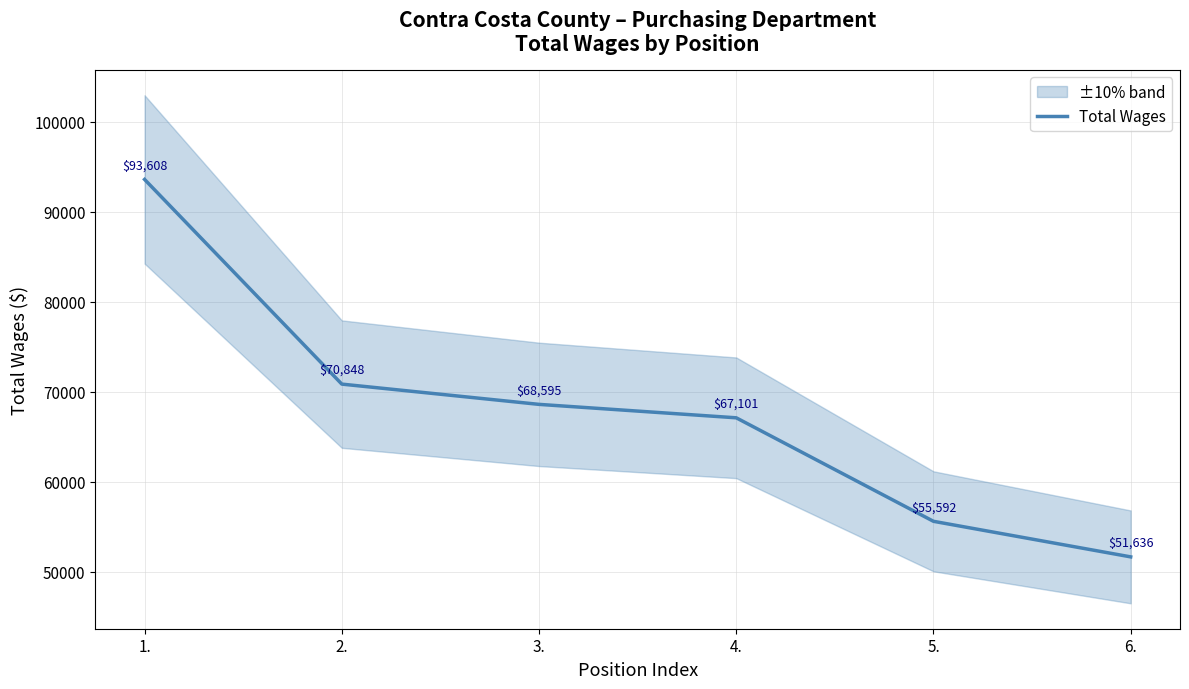

What is the minimum value shown in the chart?

51636